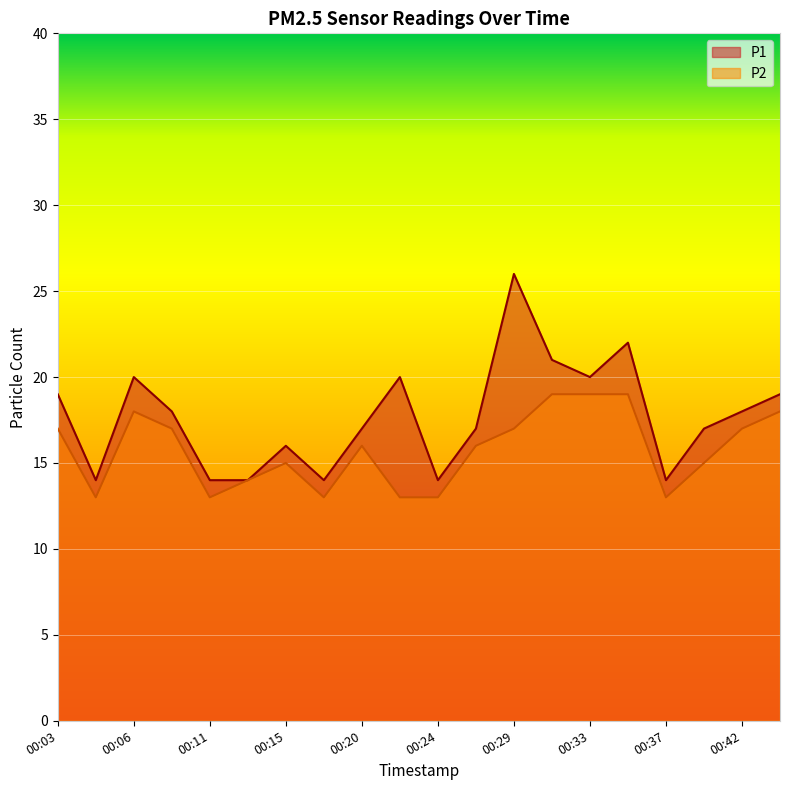

True or false: P1 and P2 cross at least once.

False